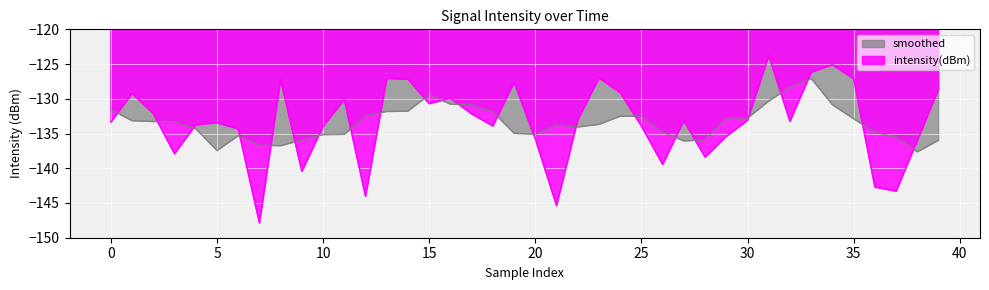

True or false: the data shows -127.1 at 13.

True